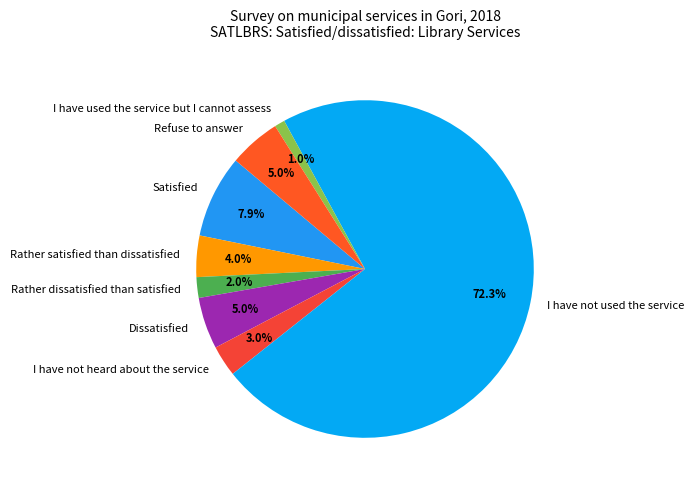

Which has a higher value, I have not heard about the service or Rather satisfied than dissatisfied?

Rather satisfied than dissatisfied